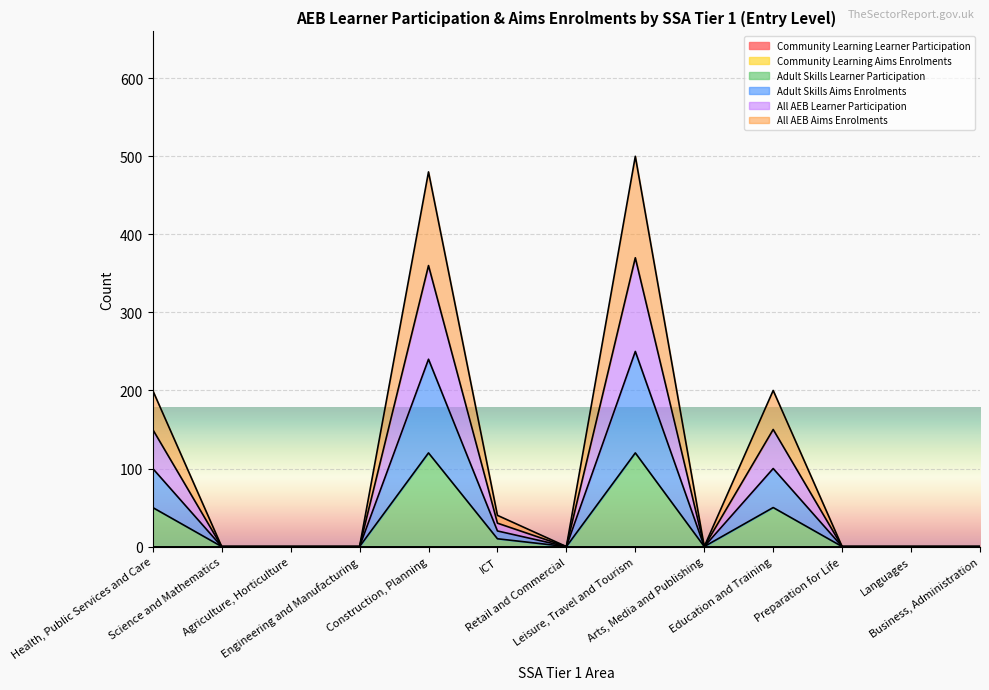

At which category does Adult Skills Learner Participation reach its first local valley?

Retail and Commercial